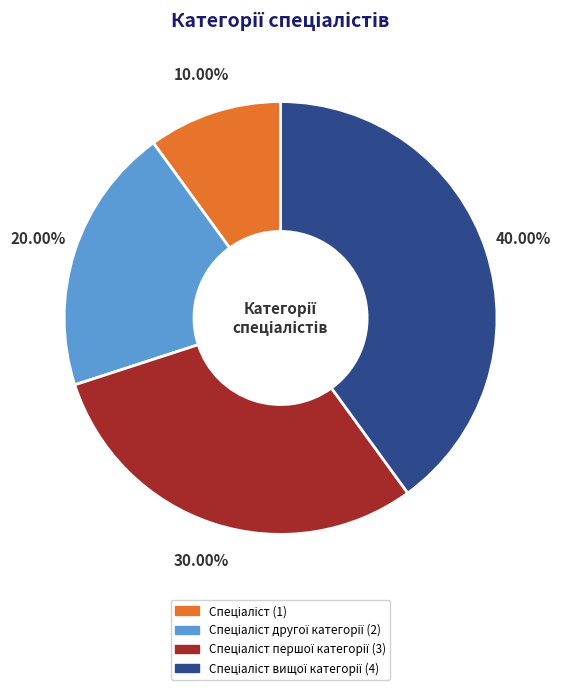

Is there a majority slice in this chart?

No